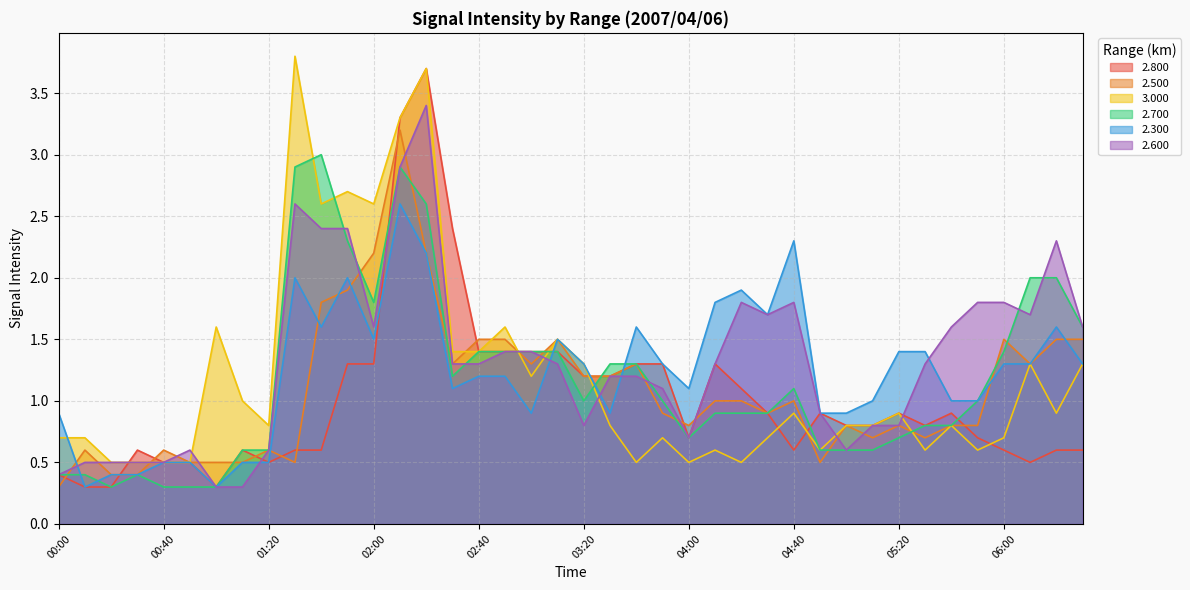

Reading right to left, what are all the values shown in this chart?

2.800: 0.6	0.6	0.5	0.6	0.7	0.9	0.8	0.9	0.8	0.8	0.9	0.6	0.9	1.1	1.3	0.7	1.3	1.3	1.2	1.2	1.4	1.4	1.4	1.4	2.4	3.7	3.3	1.3	1.3	0.6	0.6	0.5	0.6	0.3	0.5	0.5	0.6	0.3	0.3	0.4
2.500: 1.5	1.5	1.3	1.5	0.8	0.8	0.7	0.8	0.7	0.8	0.5	1.0	0.9	1.0	1.0	0.8	0.9	1.3	1.2	1.2	1.5	1.3	1.5	1.5	1.3	2.2	3.2	2.2	1.9	1.8	0.5	0.6	0.5	0.5	0.5	0.6	0.4	0.4	0.6	0.3
3.000: 1.3	0.9	1.3	0.7	0.6	0.8	0.6	0.9	0.8	0.8	0.6	0.9	0.7	0.5	0.6	0.5	0.7	0.5	0.8	1.3	1.5	1.2	1.6	1.4	1.4	3.7	3.3	2.6	2.7	2.6	3.8	0.8	1.0	1.6	0.5	0.5	0.5	0.5	0.7	0.7
2.700: 1.6	2.0	2.0	1.4	1.0	0.8	0.8	0.7	0.6	0.6	0.6	1.1	0.9	0.9	0.9	0.7	1.0	1.3	1.3	1.0	1.4	1.4	1.4	1.4	1.2	2.6	2.9	1.8	2.3	3.0	2.9	0.6	0.6	0.3	0.3	0.3	0.4	0.3	0.4	0.4
2.300: 1.3	1.6	1.3	1.3	1.0	1.0	1.4	1.4	1.0	0.9	0.9	2.3	1.7	1.9	1.8	1.1	1.3	1.6	0.9	1.3	1.5	0.9	1.2	1.2	1.1	2.2	2.6	1.5	2.0	1.6	2.0	0.5	0.5	0.3	0.5	0.5	0.4	0.4	0.3	0.9
2.600: 1.6	2.3	1.7	1.8	1.8	1.6	1.3	0.8	0.8	0.6	0.9	1.8	1.7	1.8	1.3	0.7	1.1	1.2	1.2	0.8	1.3	1.4	1.4	1.3	1.3	3.4	2.9	1.6	2.4	2.4	2.6	0.6	0.3	0.3	0.6	0.5	0.5	0.5	0.5	0.4